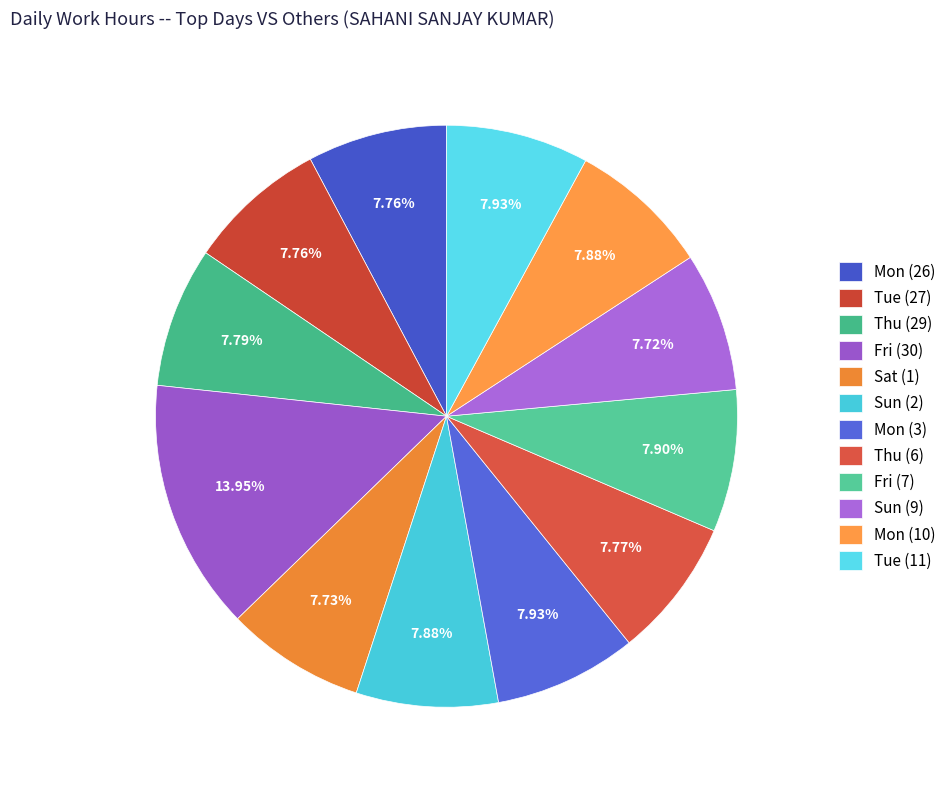

Does Thu (29) account for over 50% of the chart?

No